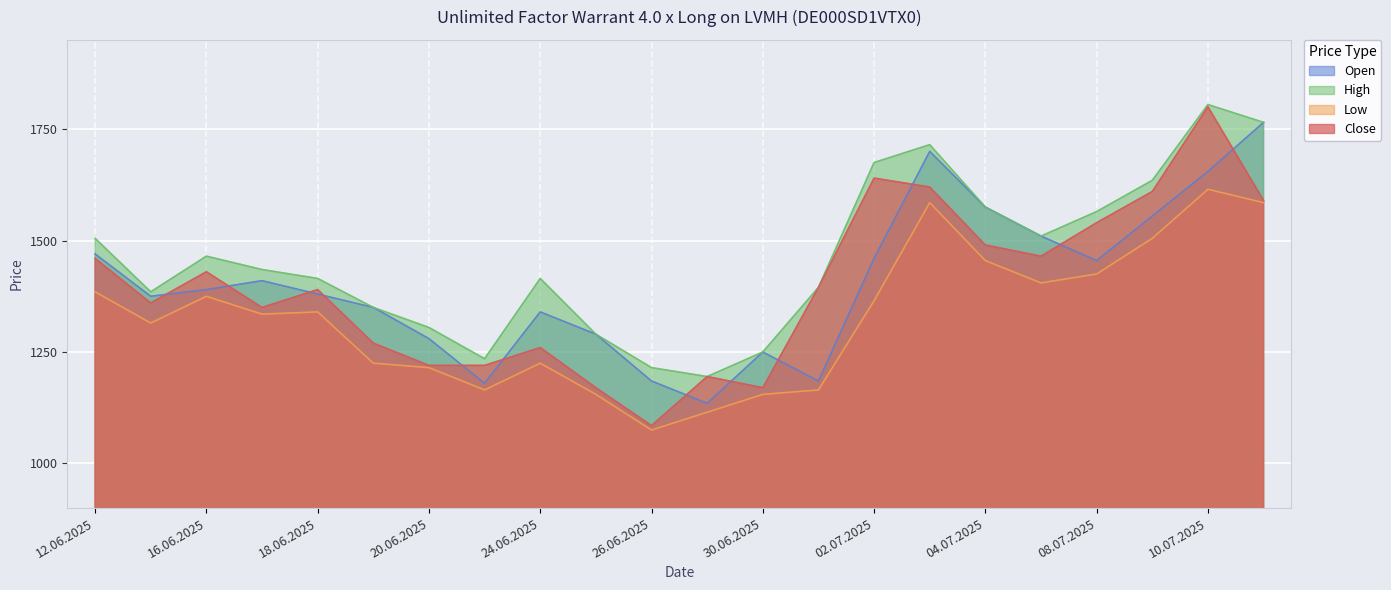

Is it true that Low equals 2384 at 04.07.2025?

False